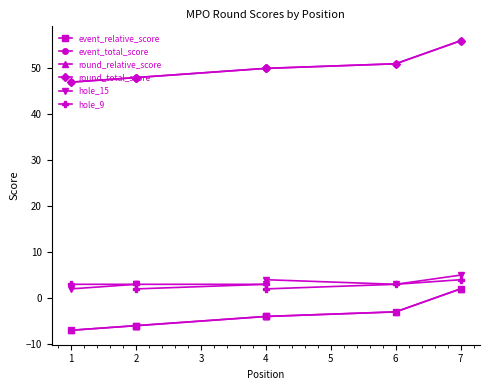

Is the value of round_total_score at 2 greater than the value of hole_15 at 2?

Yes